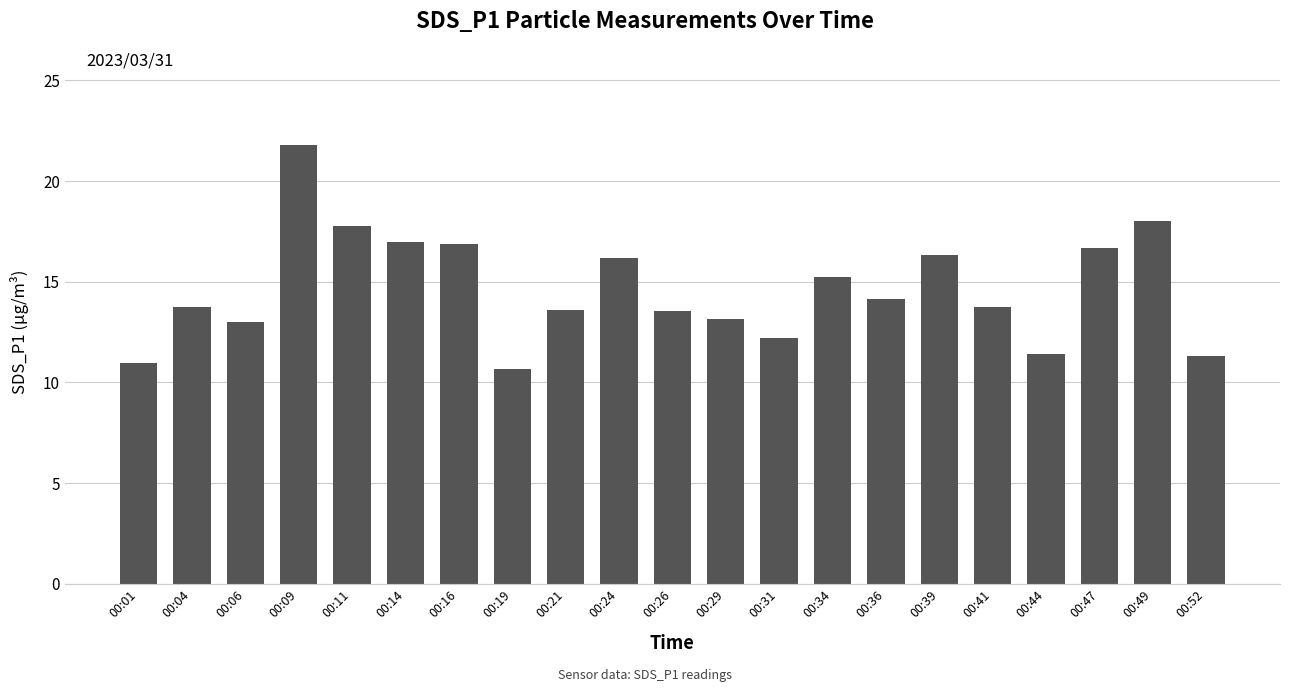

True or false: the data shows 7.6 at 00:26.

False